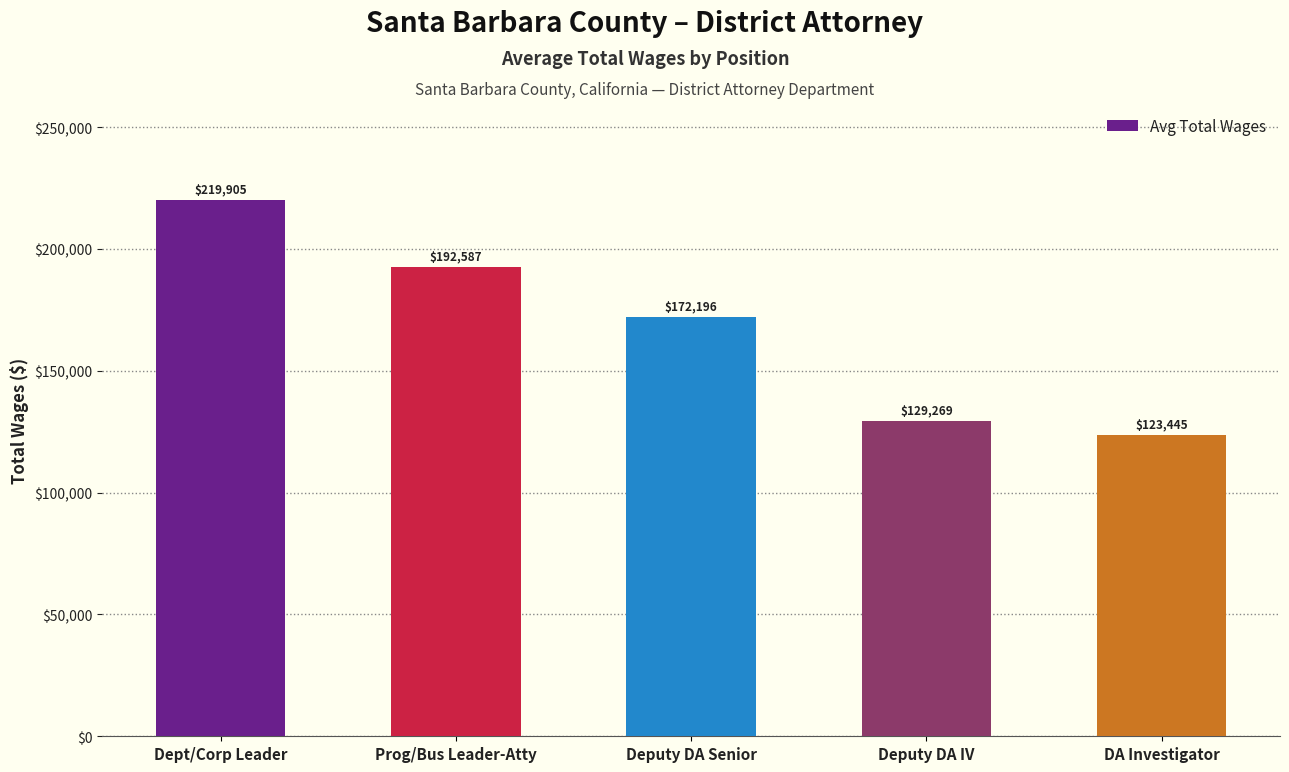

How many series are shown in this chart?

1